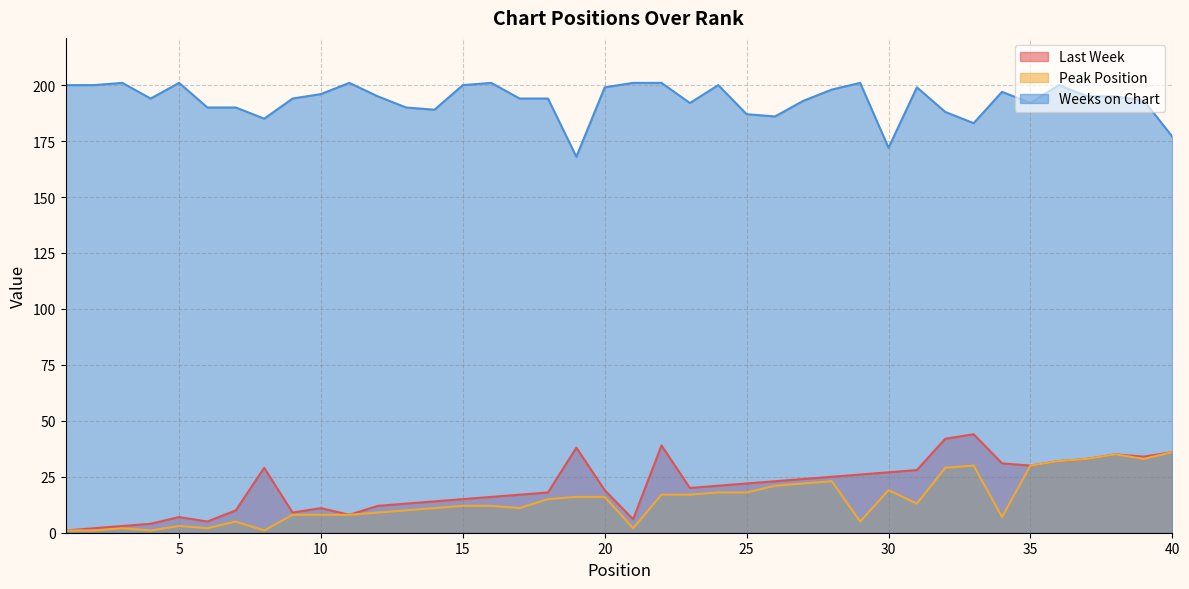

What is the difference between the Weeks on Chart values at 4 and 39?

1